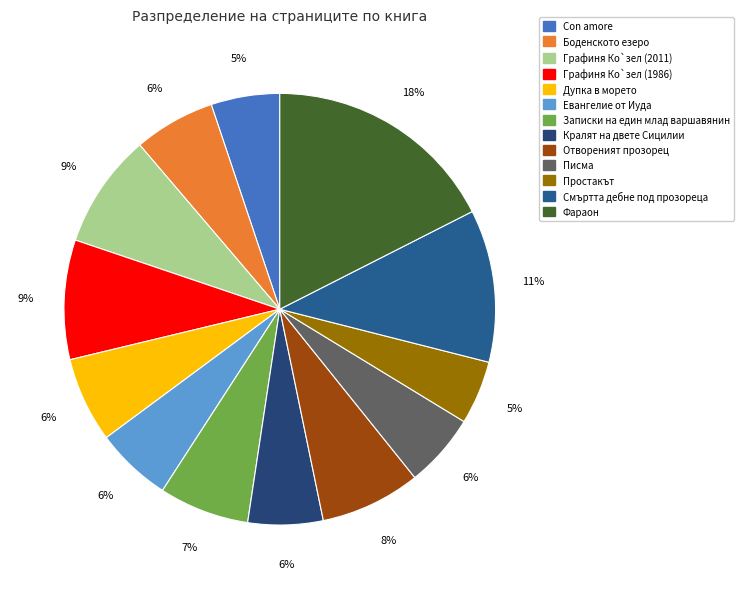

How many segments does this pie chart have?

13